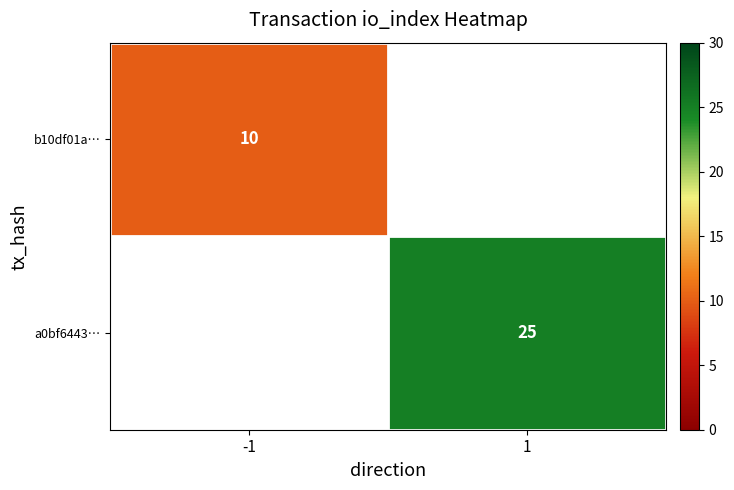

Count the number of categories in the chart.

2